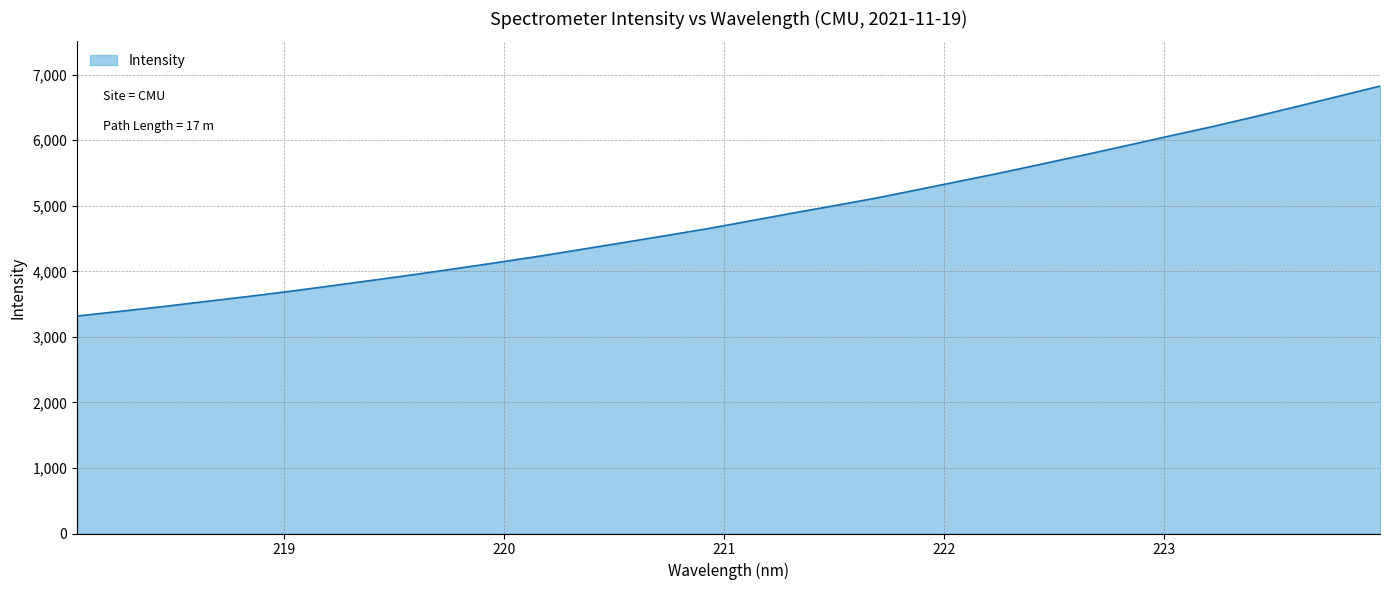

What is the minimum value shown in the chart?

3317.2